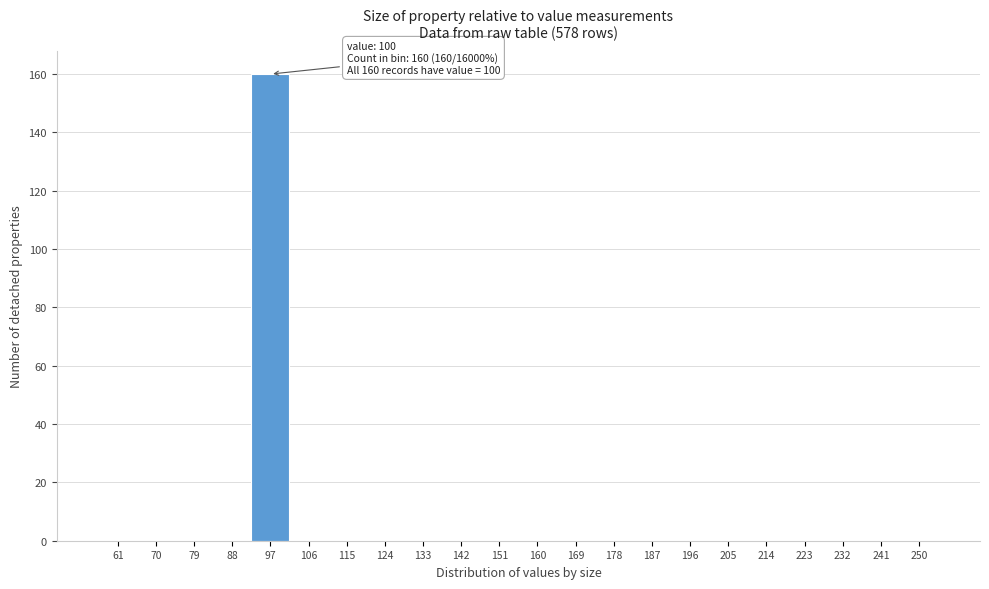

Reading right to left, what are all the values shown in this chart?

250=0	241=0	232=0	223=0	214=0	205=0	196=0	187=0	178=0	169=0	160=0	151=0	142=0	133=0	124=0	115=0	106=0	97=160	88=0	79=0	70=0	61=0